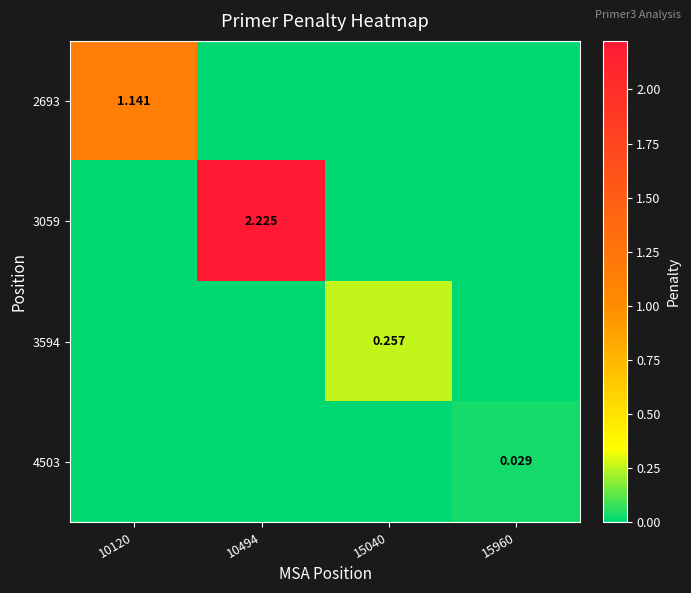

Is it true that 3059 equals 0.0 at 15960?

True